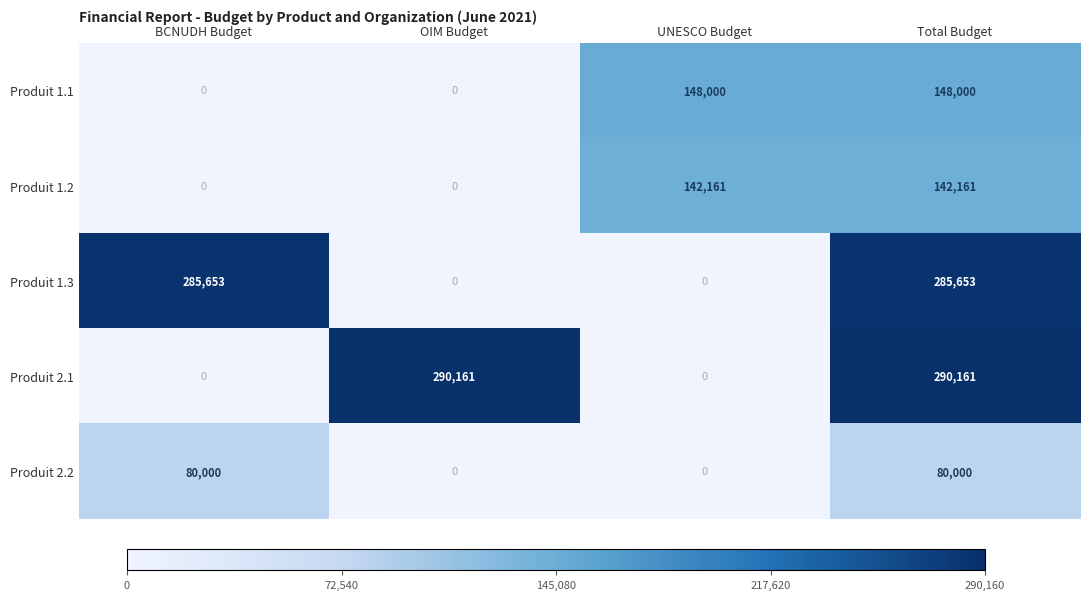

Reading right to left, transcribe all the data shown in this chart.

Produit 1.1: Total Budget=148000	UNESCO Budget=148000	OIM Budget=0	BCNUDH Budget=0
Produit 1.2: Total Budget=142161	UNESCO Budget=142161	OIM Budget=0	BCNUDH Budget=0
Produit 1.3: Total Budget=285653	UNESCO Budget=0	OIM Budget=0	BCNUDH Budget=285653
Produit 2.1: Total Budget=290161	UNESCO Budget=0	OIM Budget=290161	BCNUDH Budget=0
Produit 2.2: Total Budget=80000	UNESCO Budget=0	OIM Budget=0	BCNUDH Budget=80000